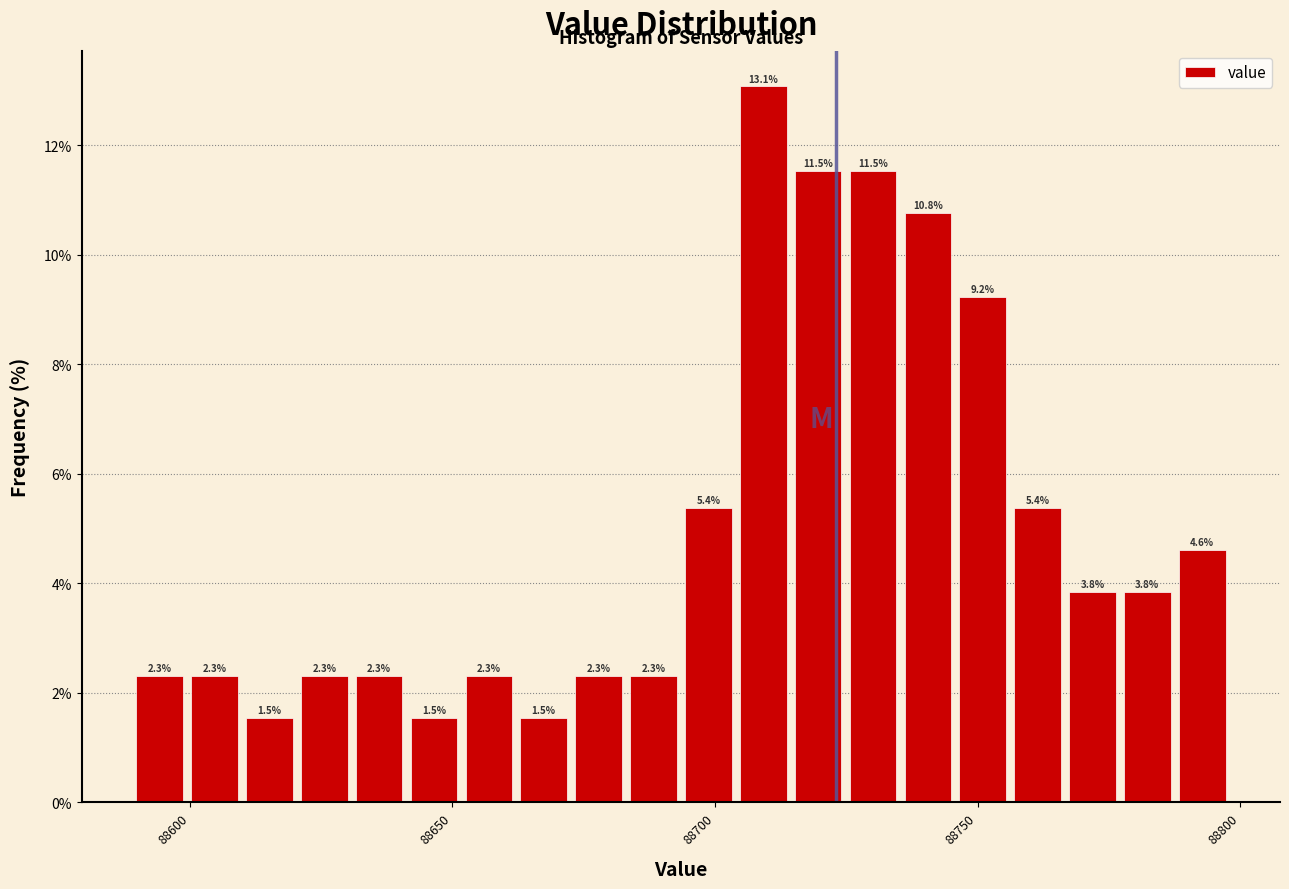

Around what value on the x-axis is the tallest bar? Give the approximate position of its centre, as read against the axis.

88710